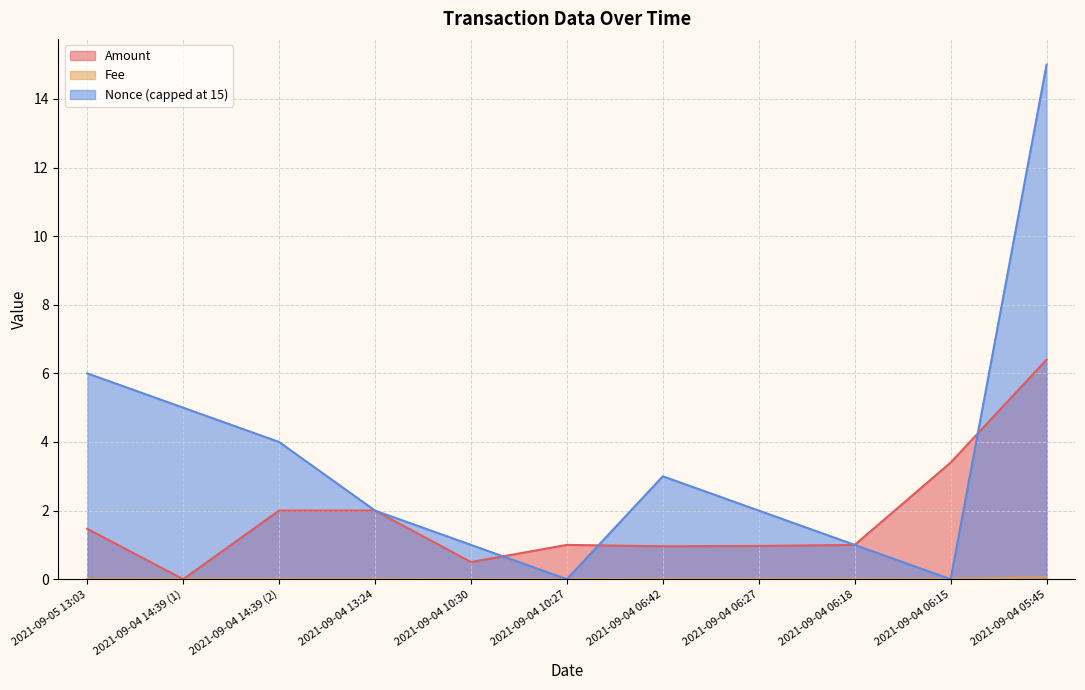

The Fee series shows 0.0 at 2021-09-04 14:39 (2). True or false?

False